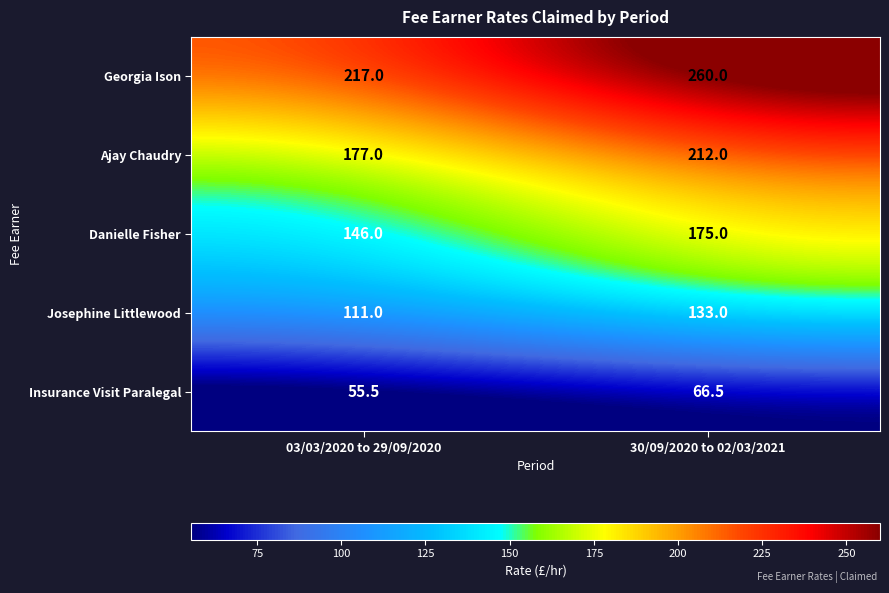

What is the difference between the Josephine Littlewood values at 30/09/2020 to 02/03/2021 and 03/03/2020 to 29/09/2020?

22.0